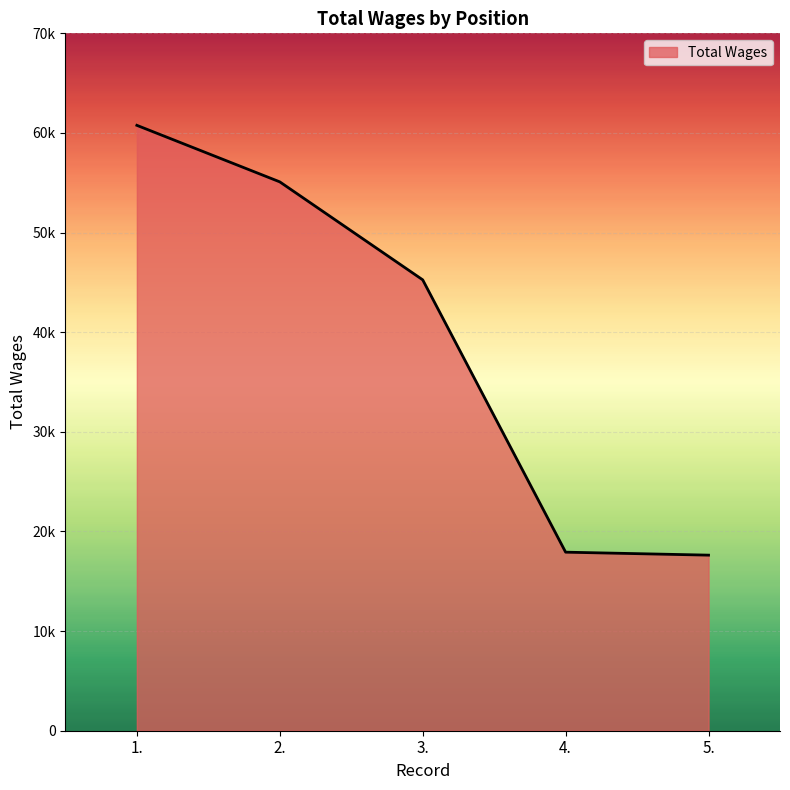

Does the chart display data point markers on the line(s)?

No